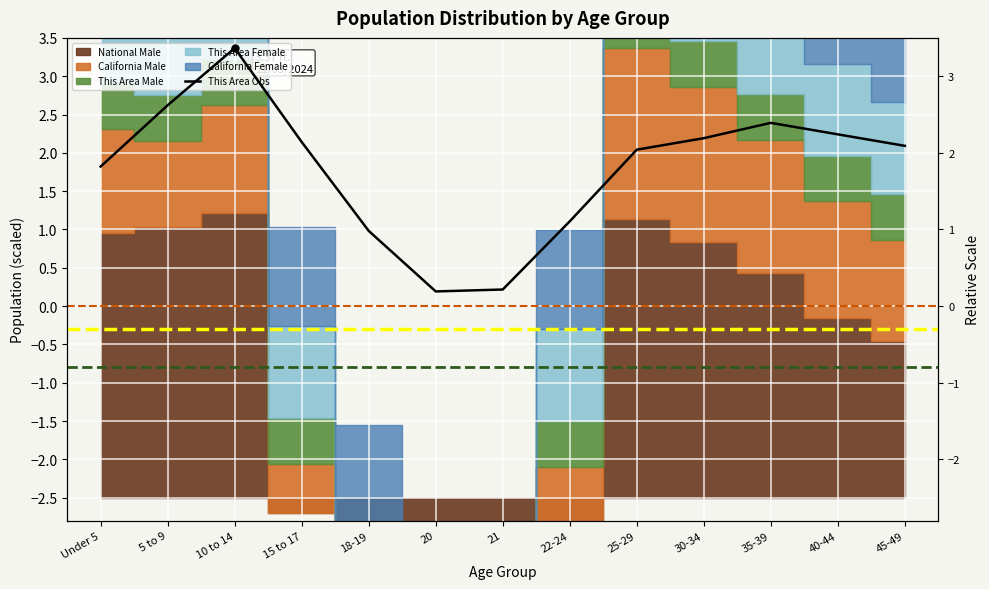

The chart shows a value of 2.7 at Under 5. True or false?

False